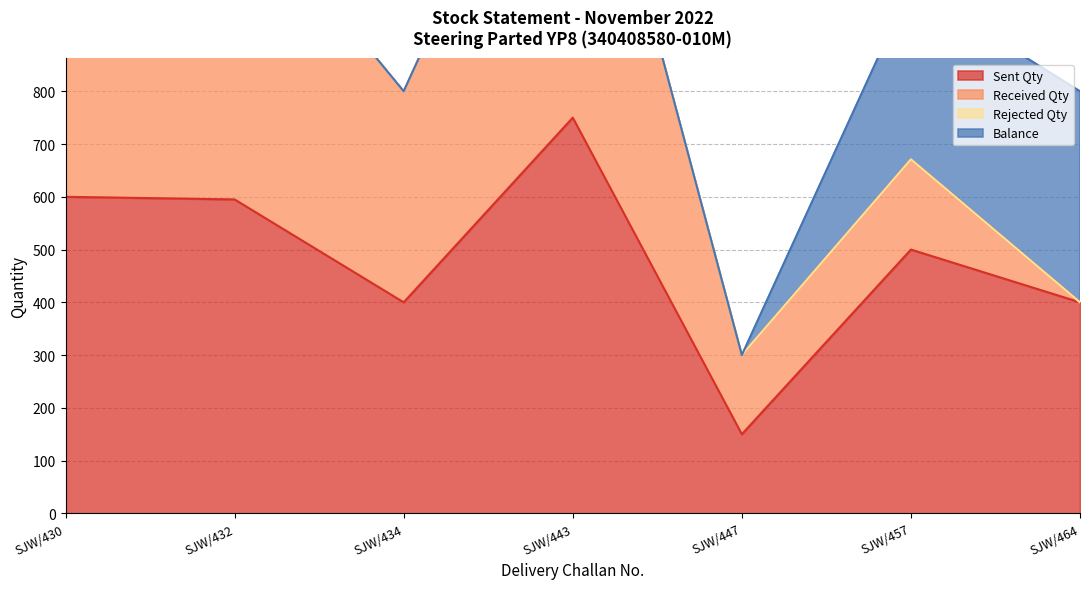

Rank the series by their average value, from lowest to highest.

Rejected Qty, Balance, Received Qty, Sent Qty